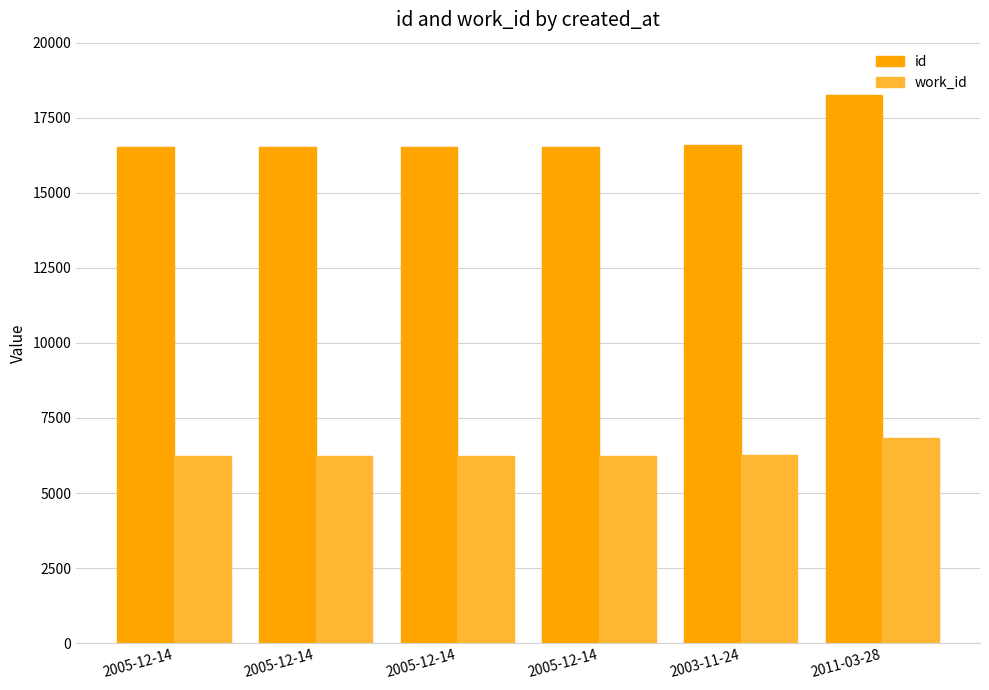

What are all the series names shown in the legend?

id, work_id